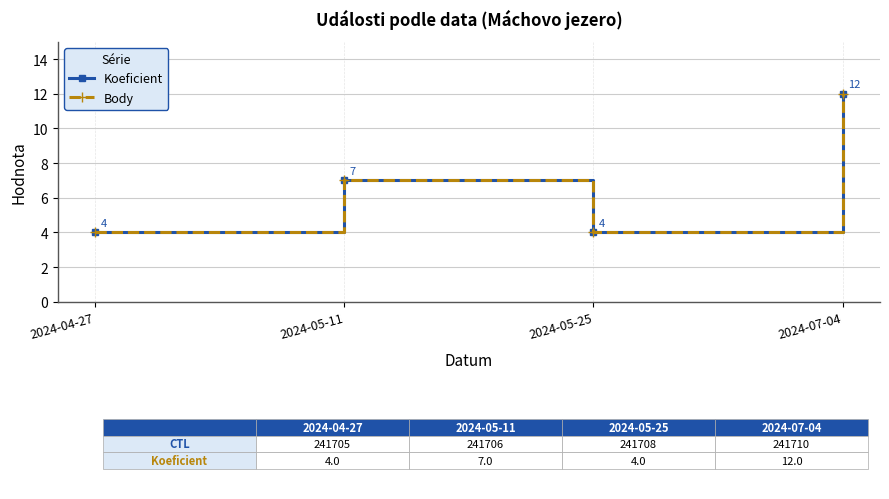

How many lines are shown in the chart?

2